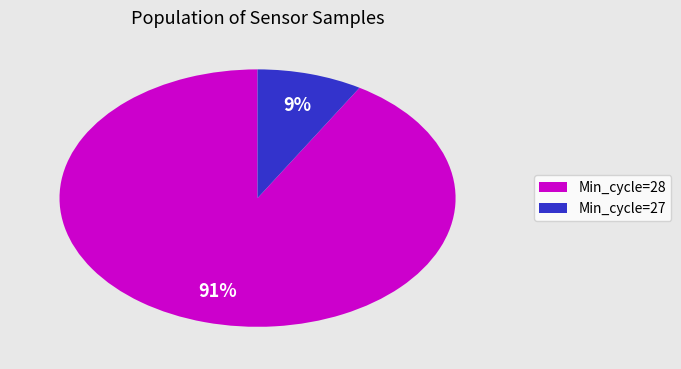

How many slices are in this pie chart?

2